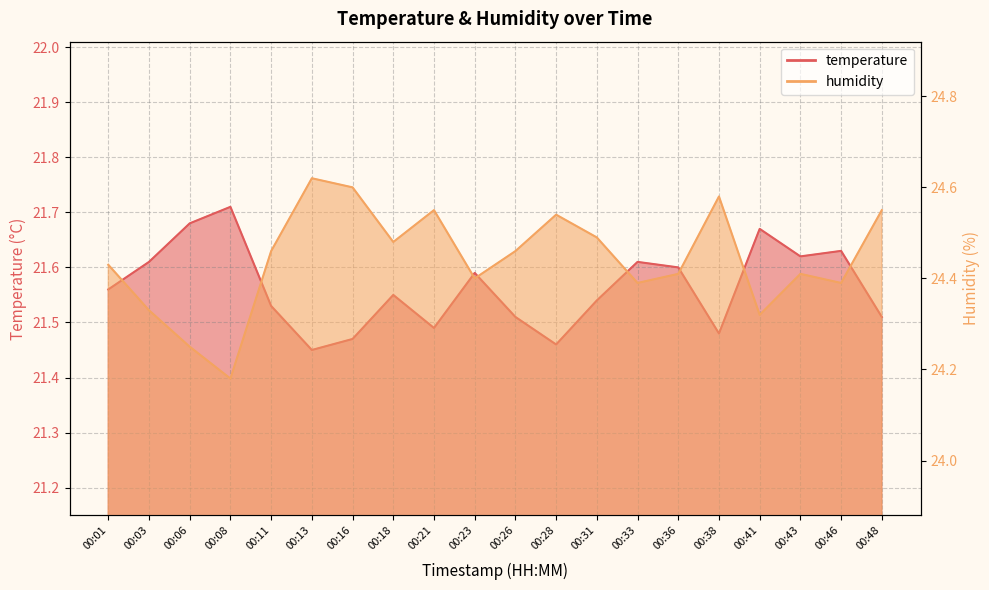

What is the sum of the temperature values at 00:33 and 00:48?

43.1